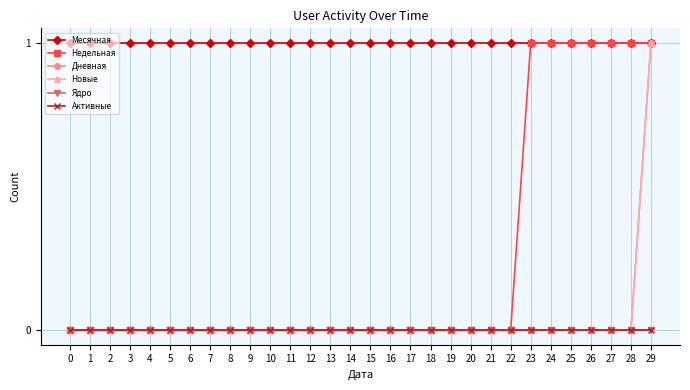

True or false: Месячная has more than 2 interior local peaks.

False